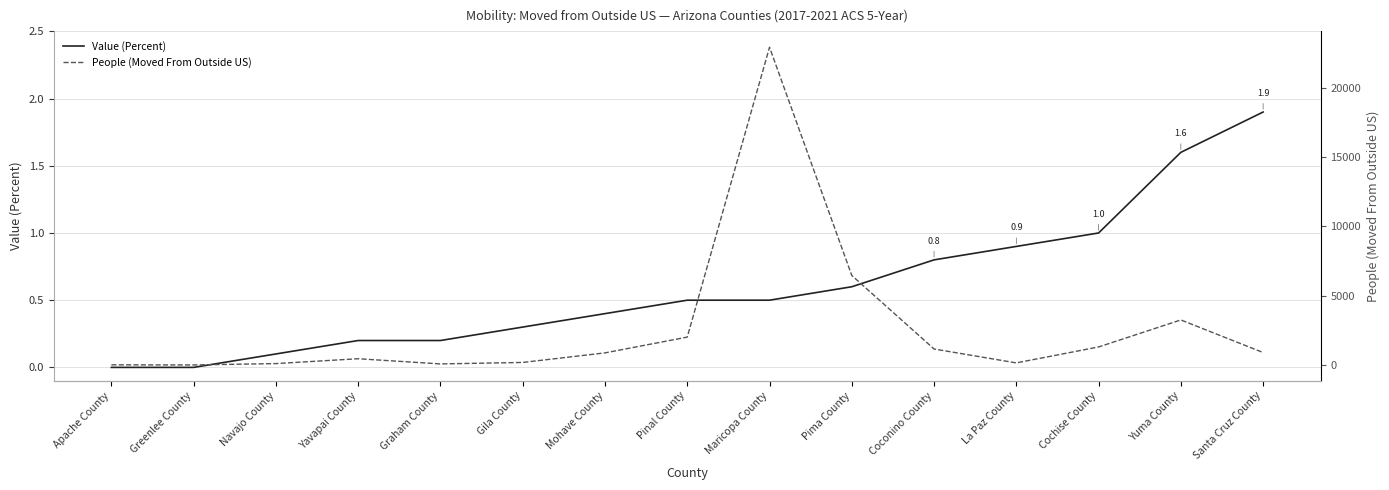

True or false: Value (Percent) has more than 1 points higher than both neighbors.

False